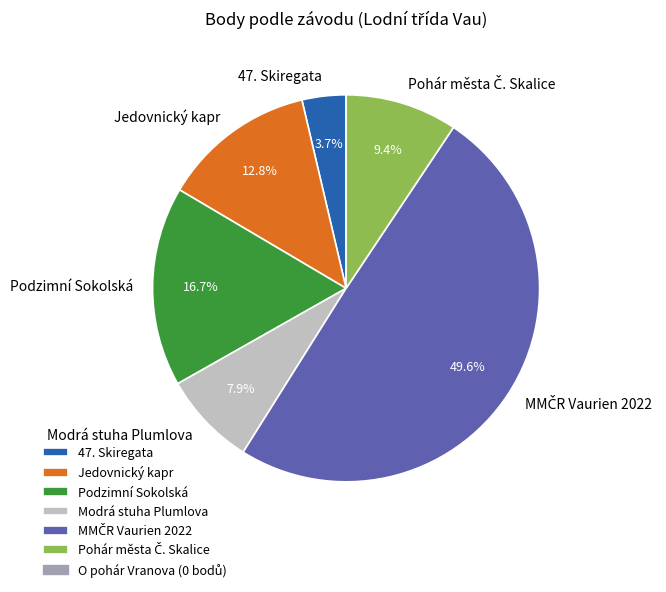

How much of the chart is everything except 47. Skiregata?

96.3%